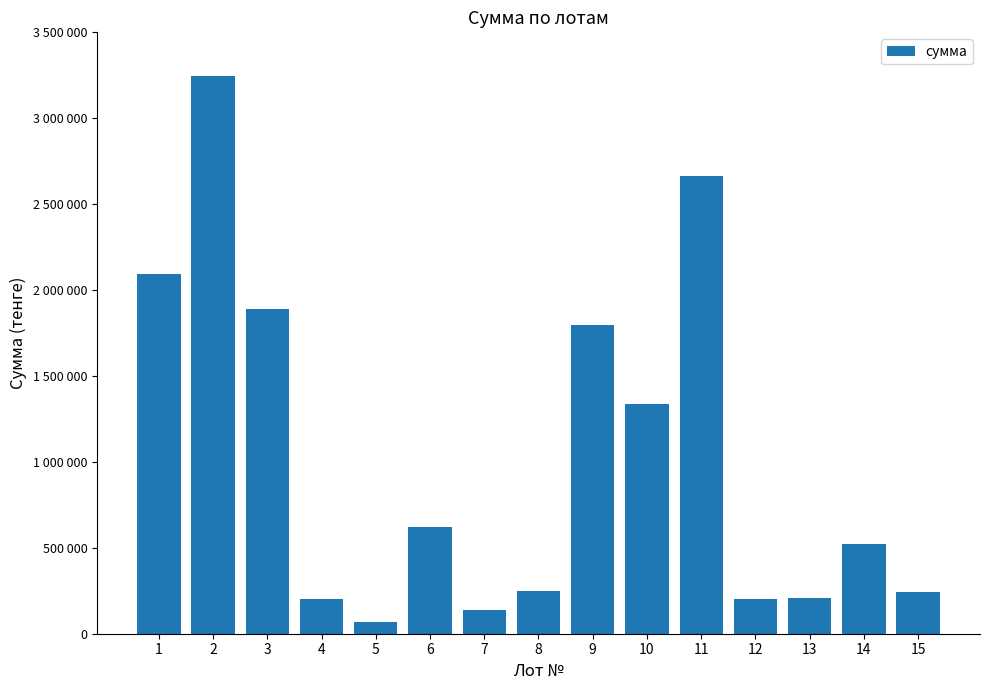

Which label corresponds to the smallest value in the chart?

5